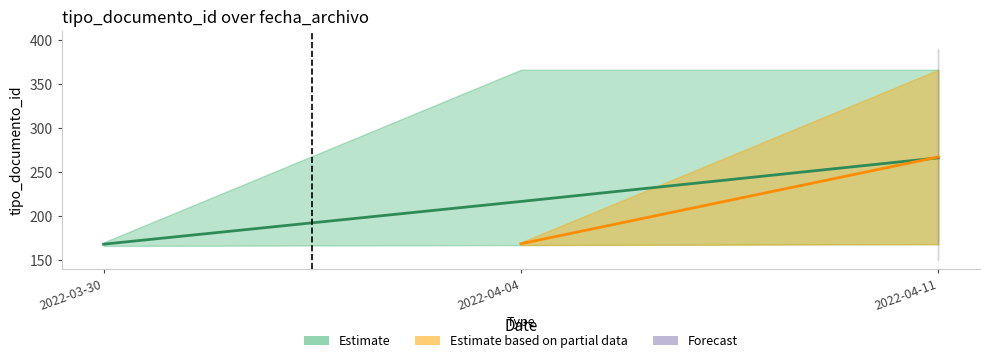

How many data points are less than 170?

3